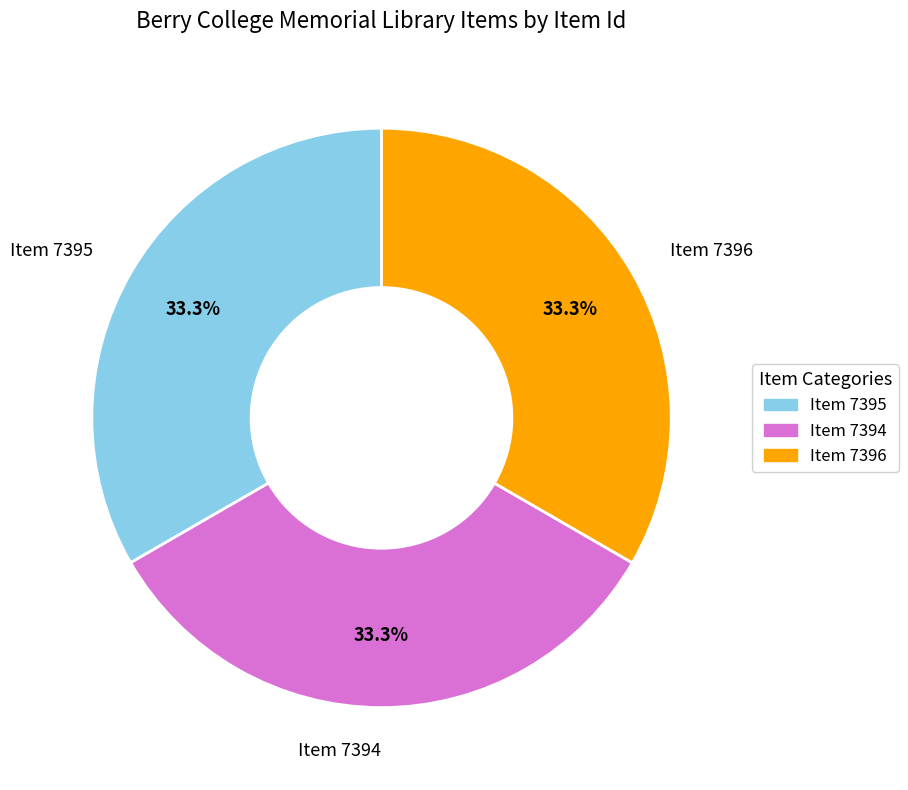

What portion of the pie excludes Item 7394?

66.7%